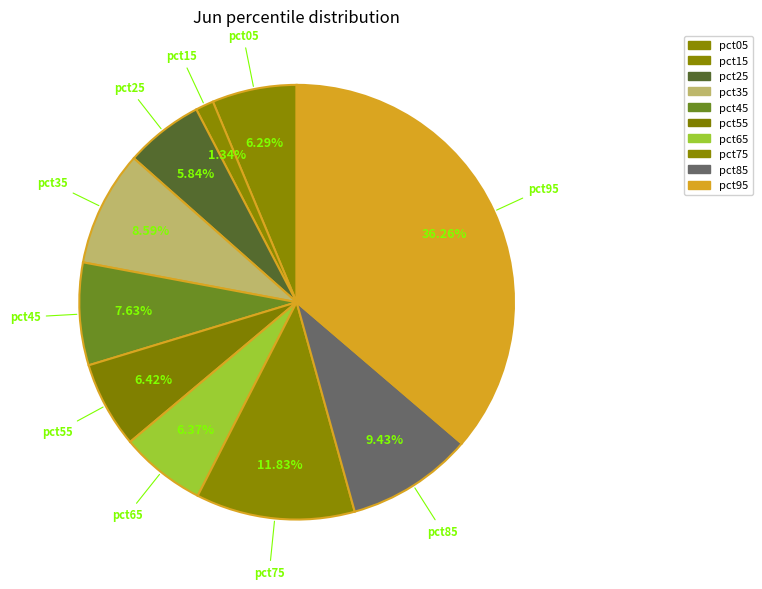

Does pct65 account for over 50% of the chart?

No